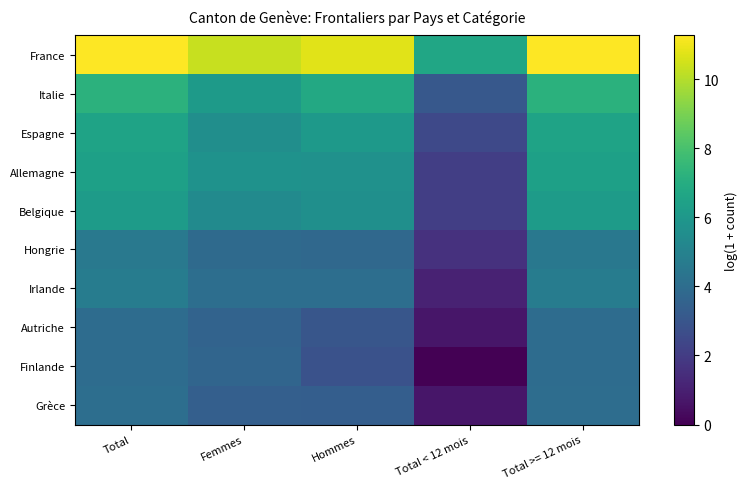

What is the sum of the Irlande values at Total >= 12 mois and Total?

9.5